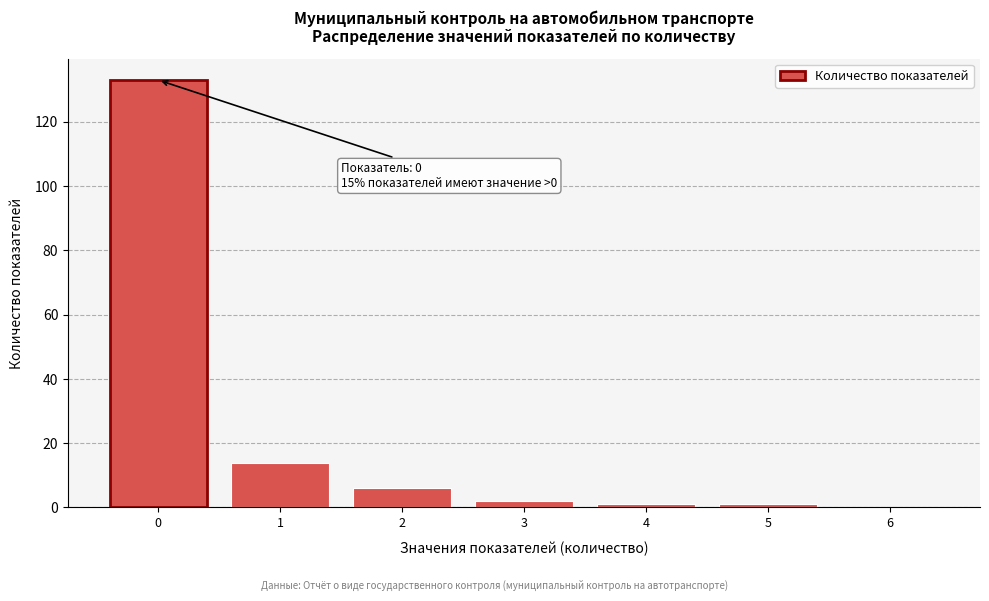

Over which range of the x-axis is the bar tallest?

-0.5 to 0.5